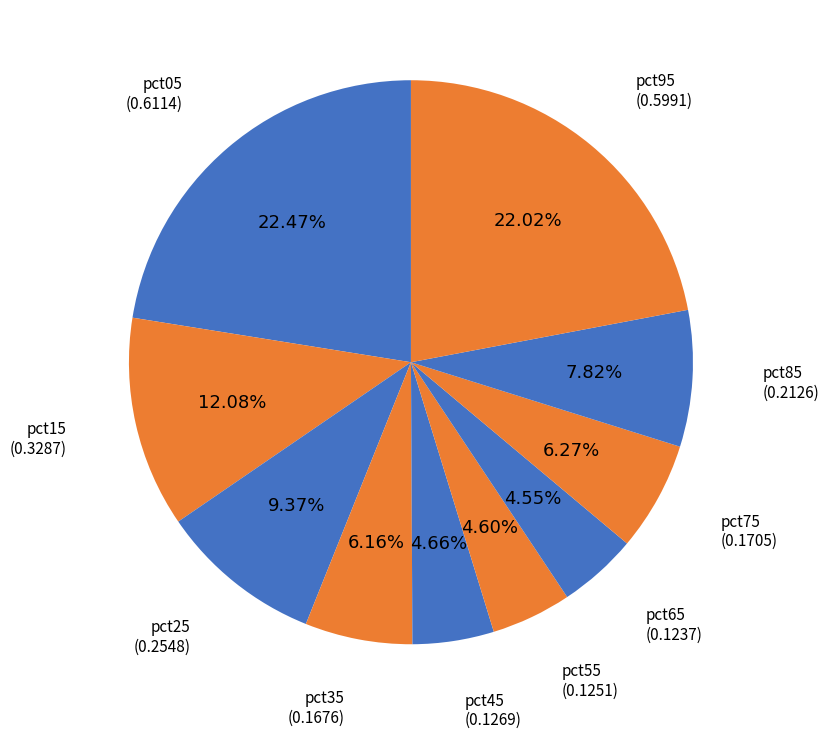

To the nearest percent, what is the average slice percentage?

10%